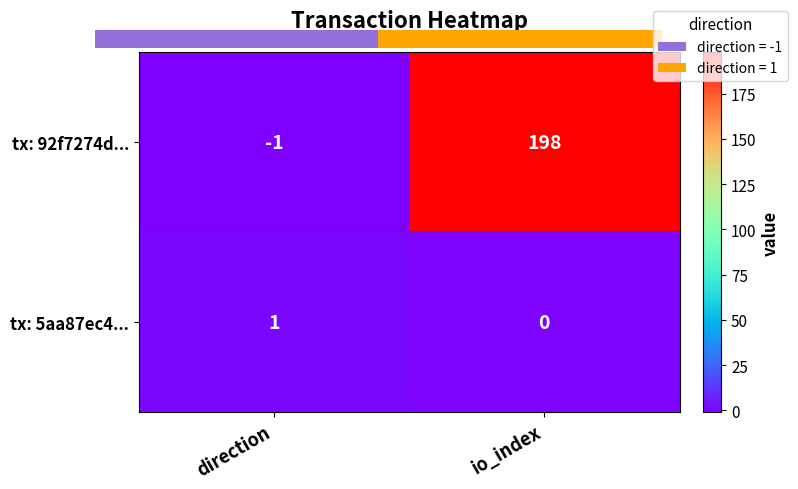

What is the difference between the tx: 92f7274d... values at io_index and direction?

199